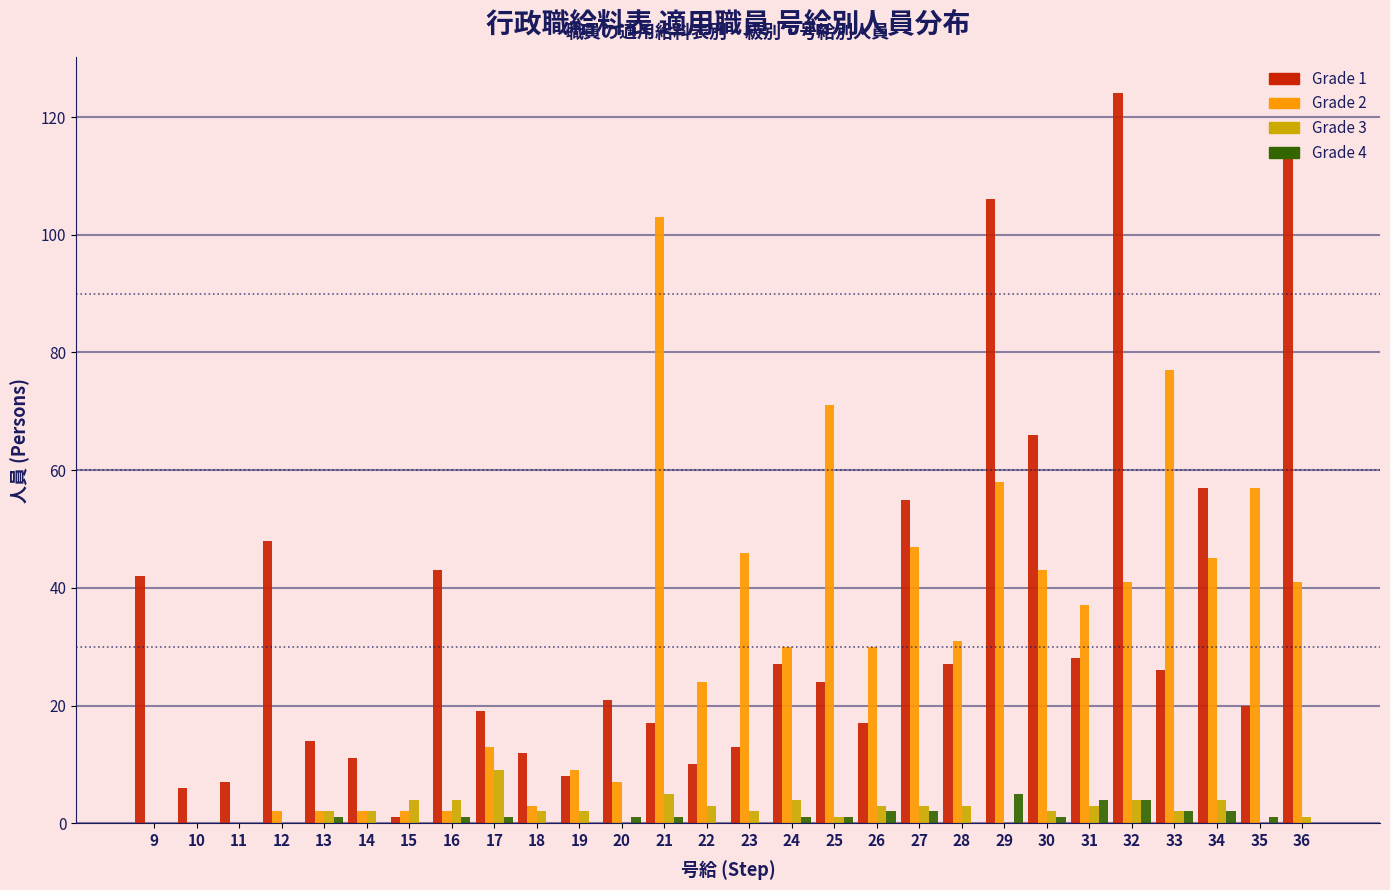

What is the maximum value shown in the chart?

124